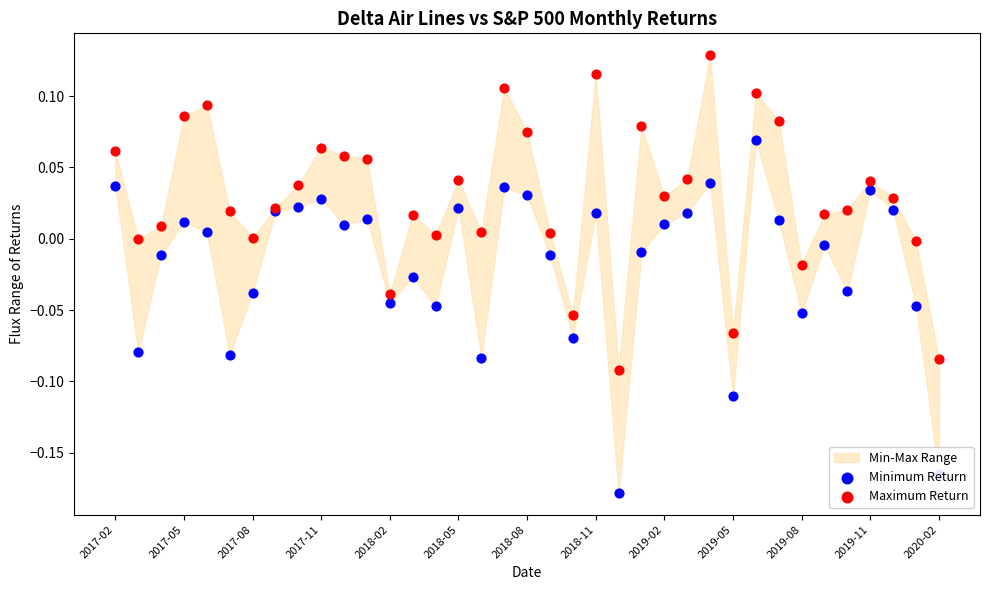

Which series has the largest total across all categories?

Maximum Return